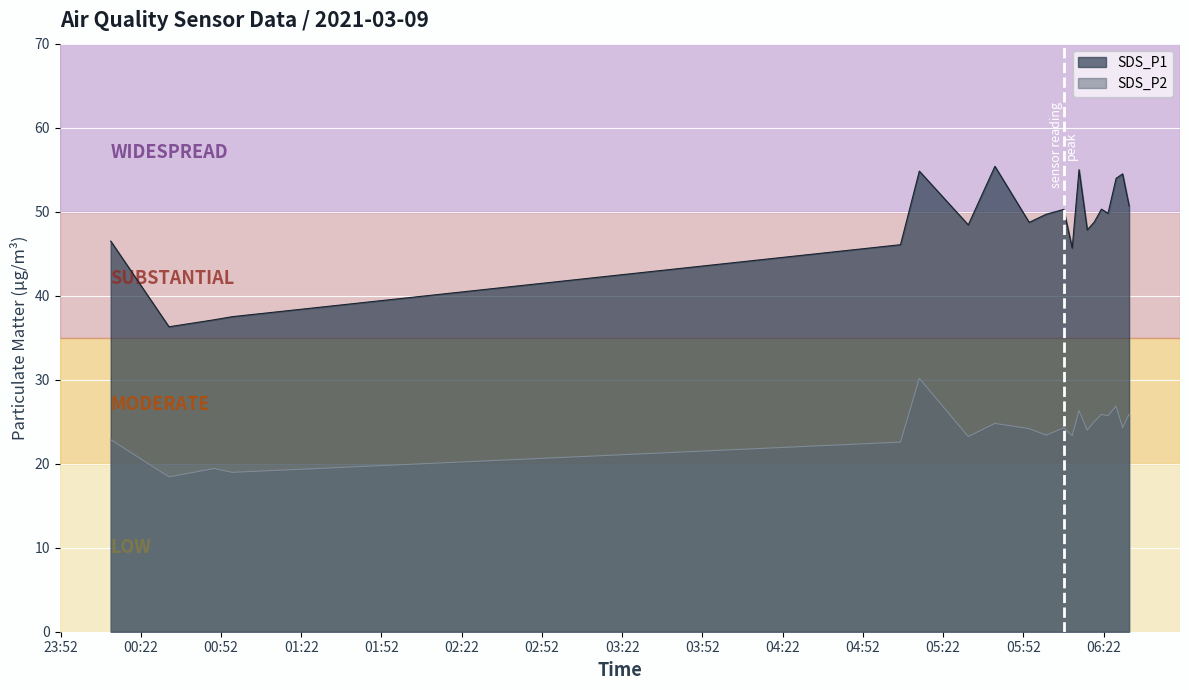

Does the chart display data point markers on the line(s)?

No